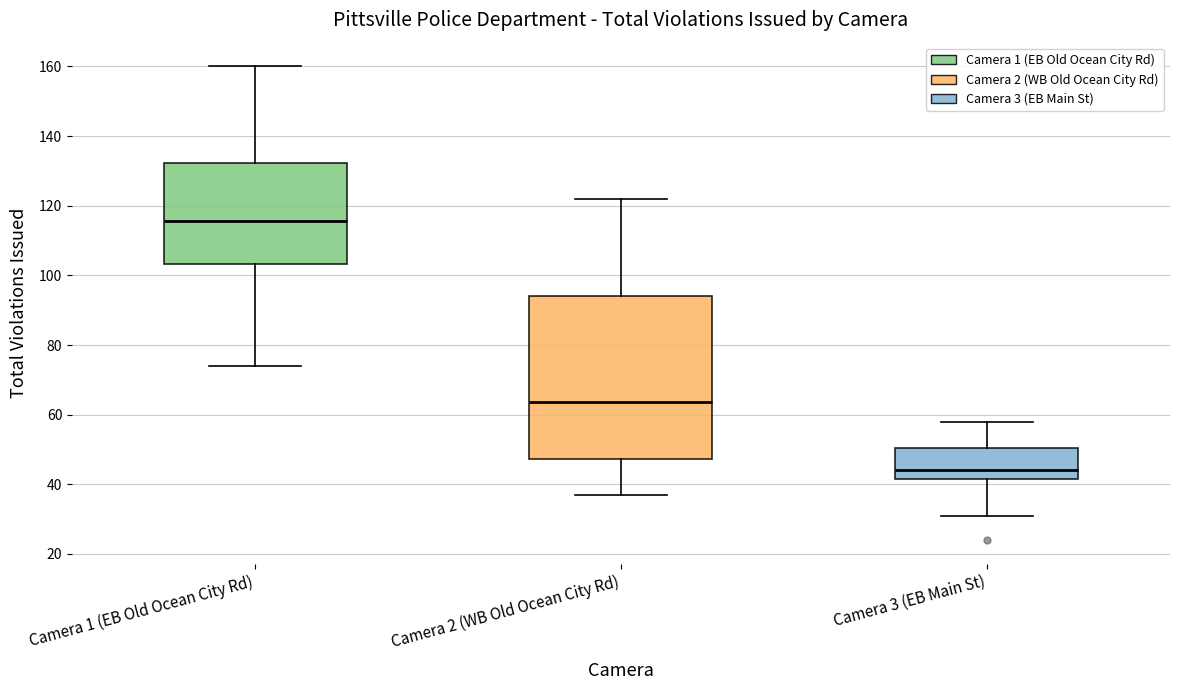

Where does the median line of the box for Camera 1 (EB Old Ocean City Rd) sit on the y-axis? The values are not printed on the chart, so give them approximately, as read against the axis.

116